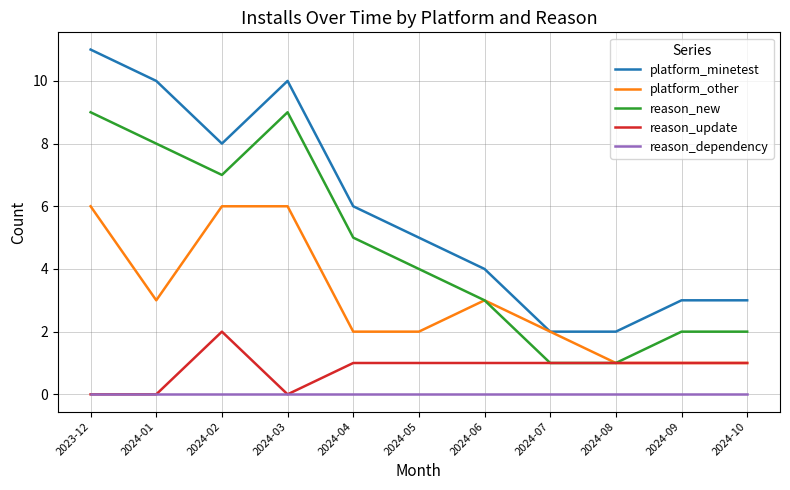

Rank the series by their maximum value, from highest to lowest.

platform_minetest, reason_new, platform_other, reason_update, reason_dependency